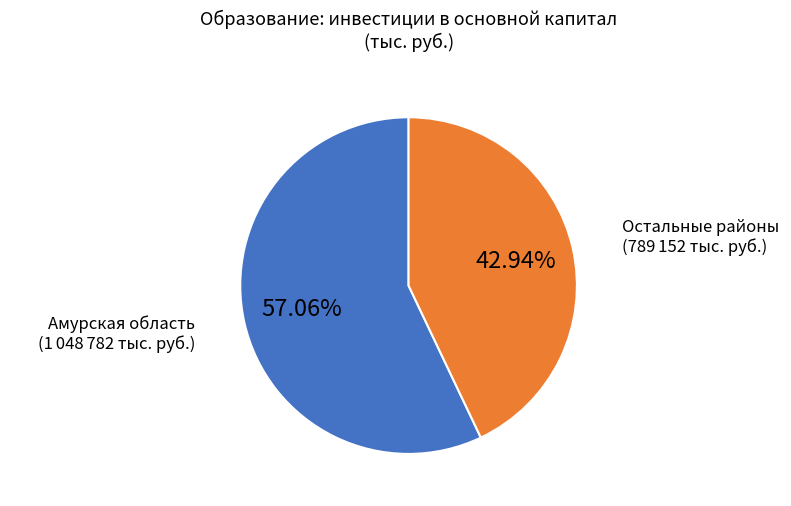

Is there a majority slice in this chart?

Yes